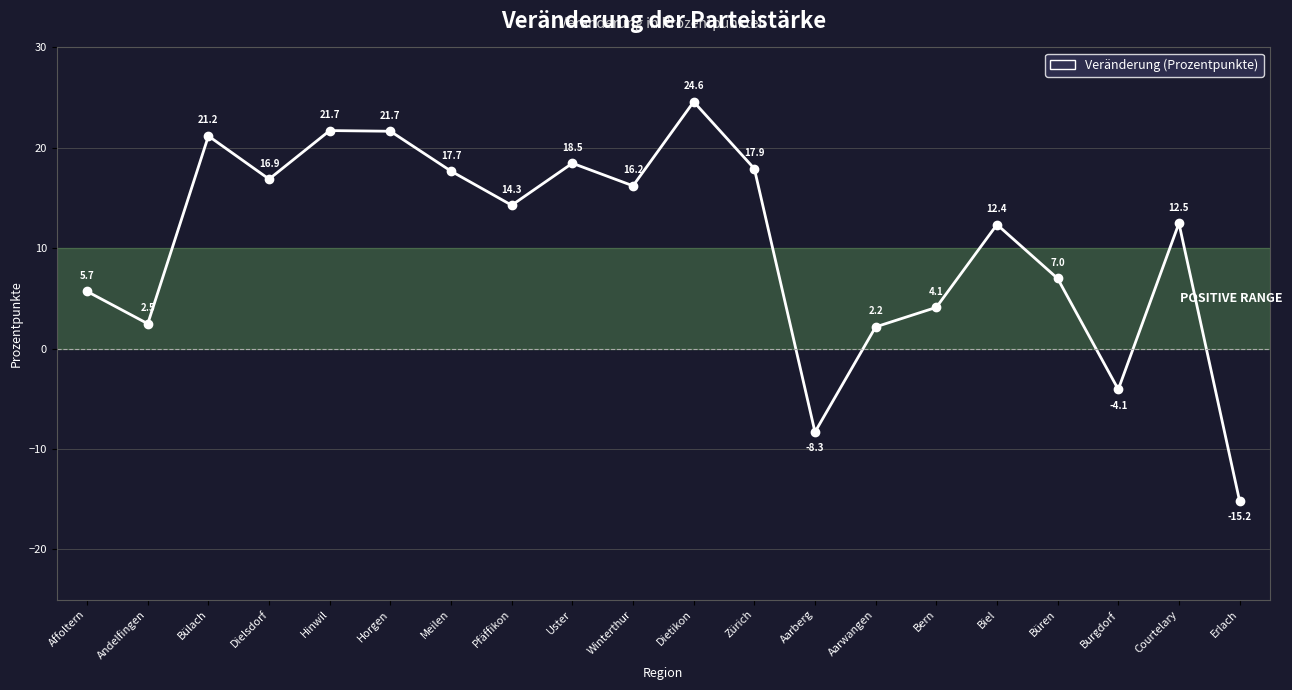

Where is the first local maximum?

Bülach